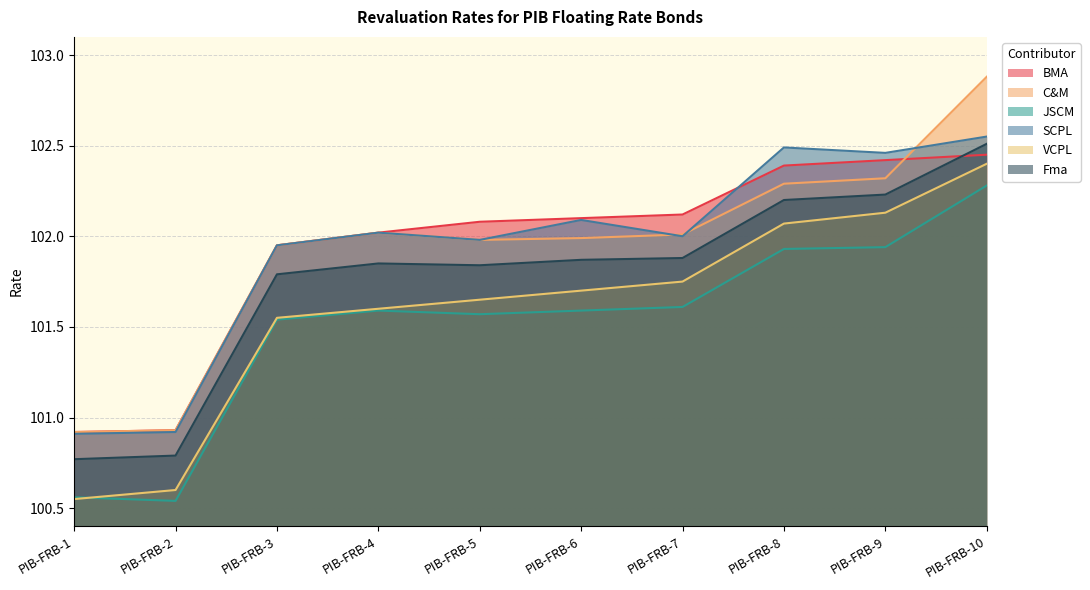

Is the value of JSCM at PIB-FRB-10 greater than the value of VCPL at PIB-FRB-10?

No